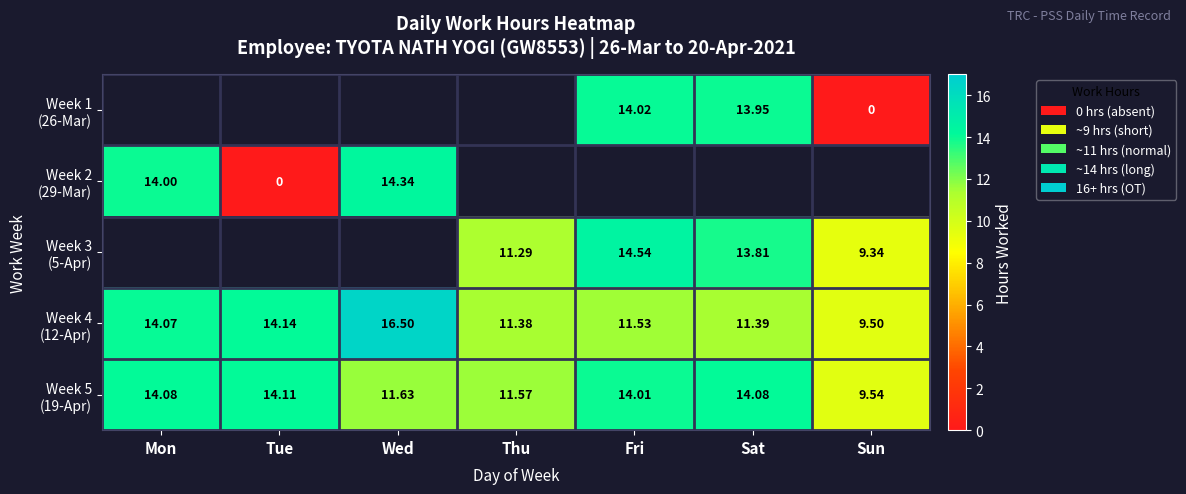

The value of Week 5 (19-Apr) at Sun is 13.9. True or false?

False